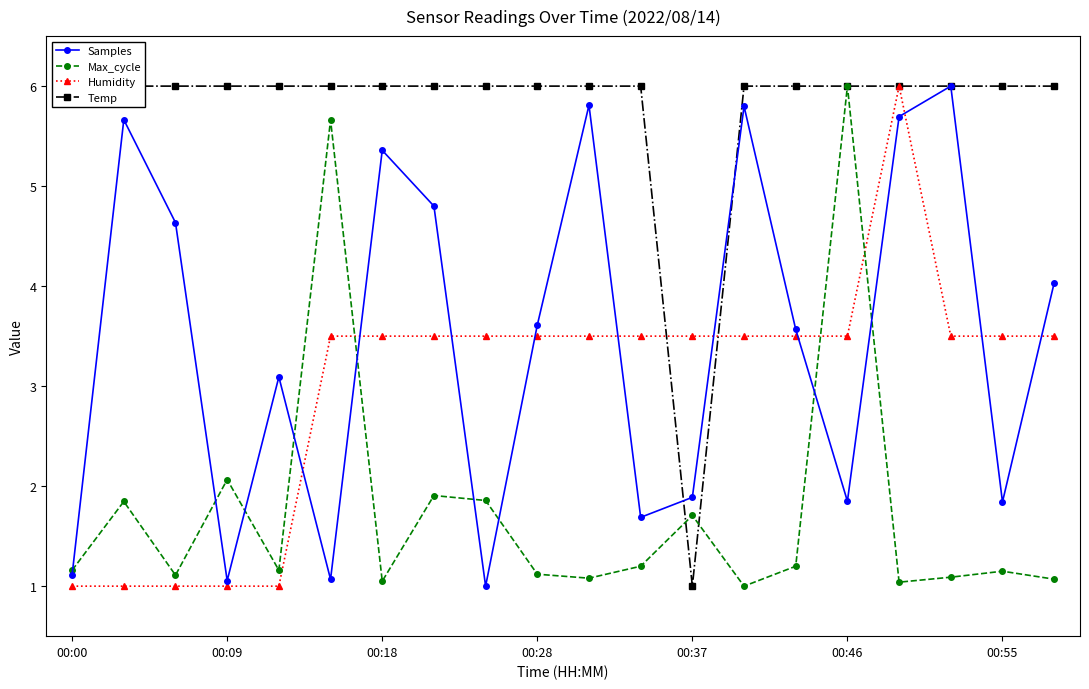

What is the smallest value displayed?

1.0